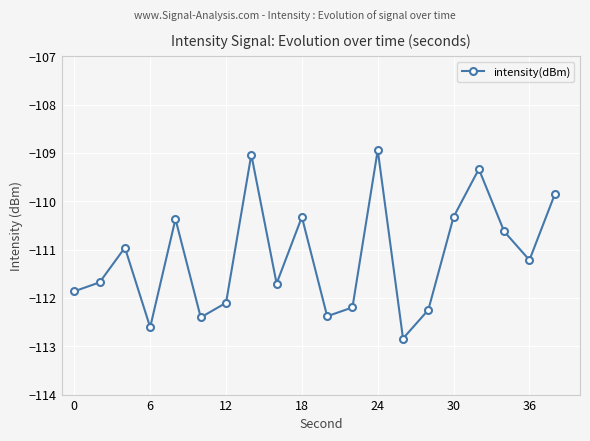

What is the sum of all values?

-2223.0